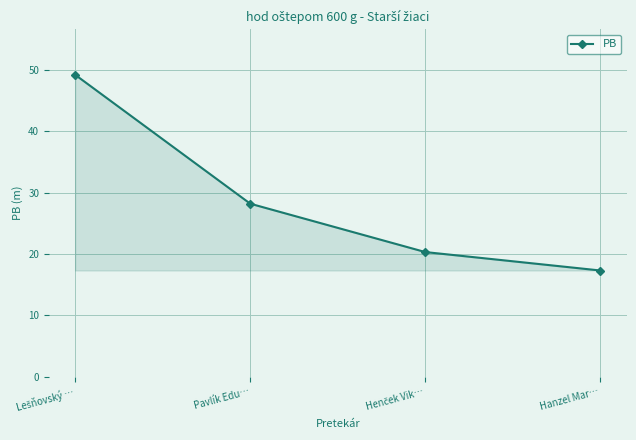

The chart shows a value of 39.1 at Pavlík Edu…. True or false?

False